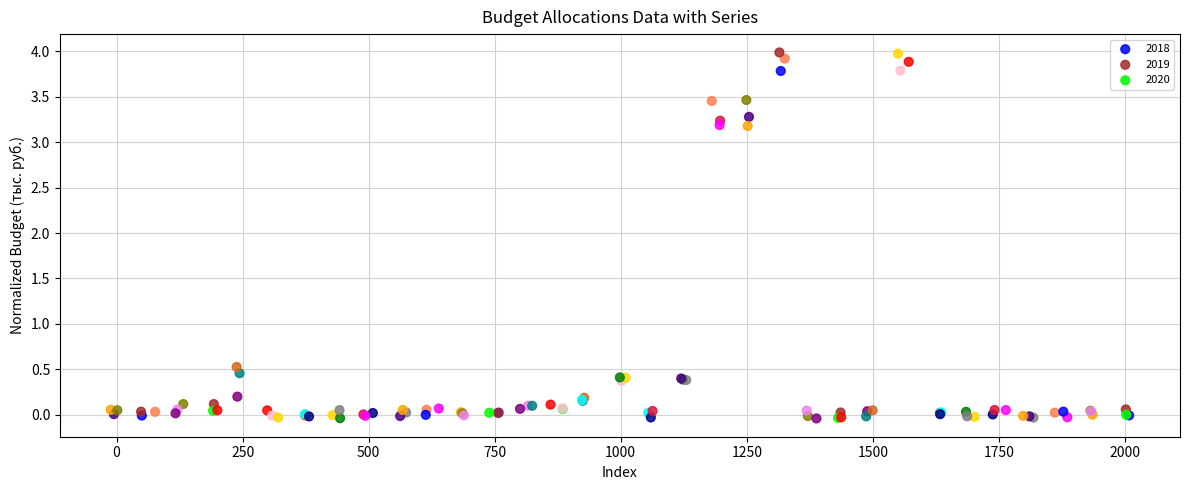

Which series has the largest Y range (max minus min)?

2020